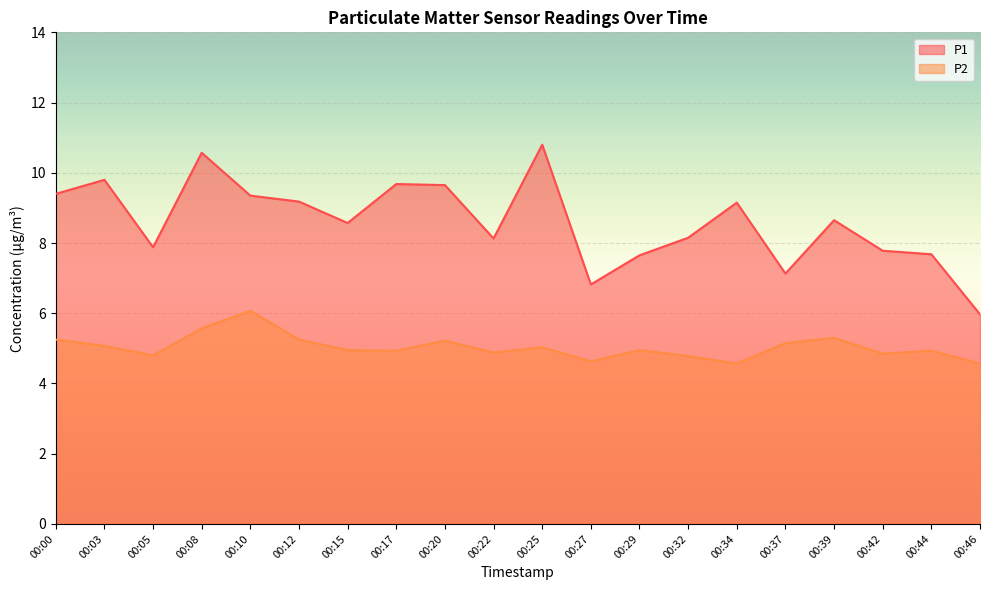

List the series in order of their overall mean, highest first.

P1, P2